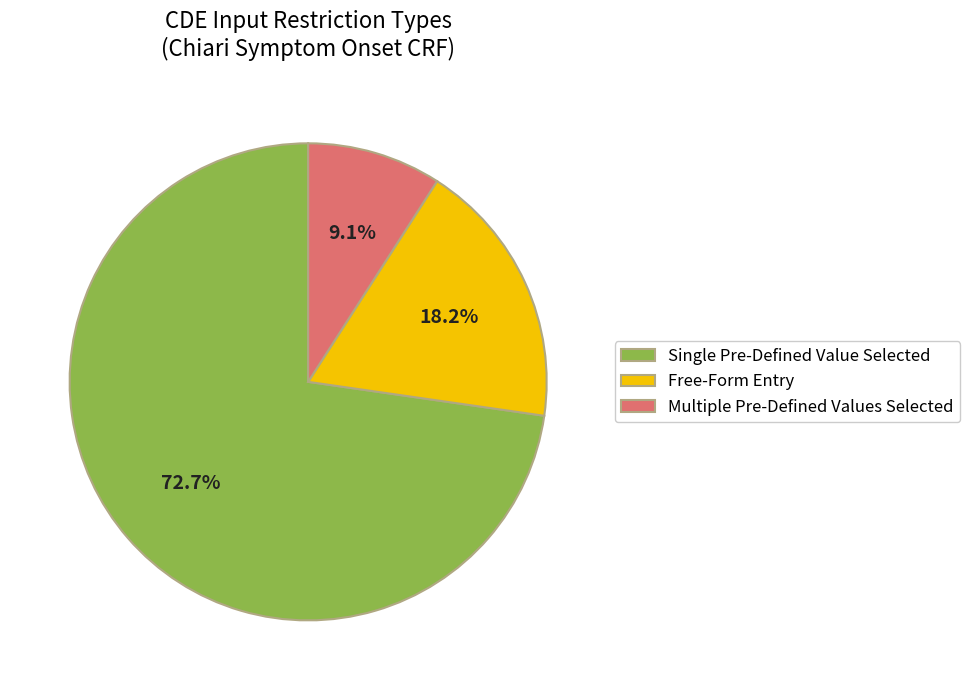

Is the sum of Free-Form Entry and Multiple Pre-Defined Values Selected greater than half?

No